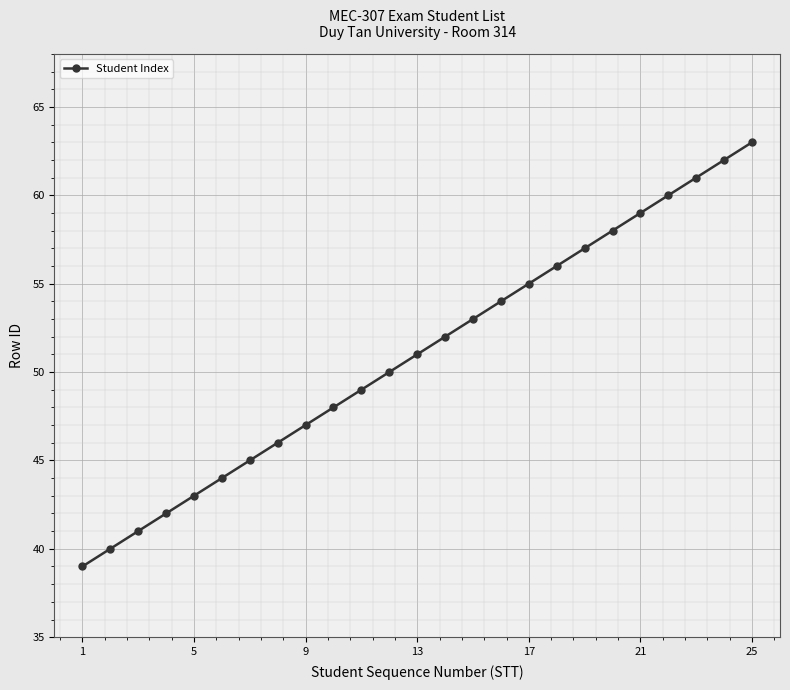

What is the greatest value displayed?

63